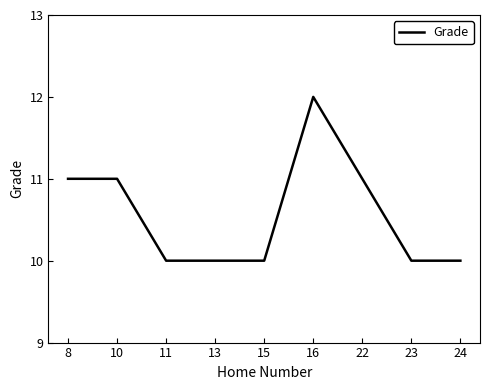

The chart shows a value of 15 at 11. True or false?

False